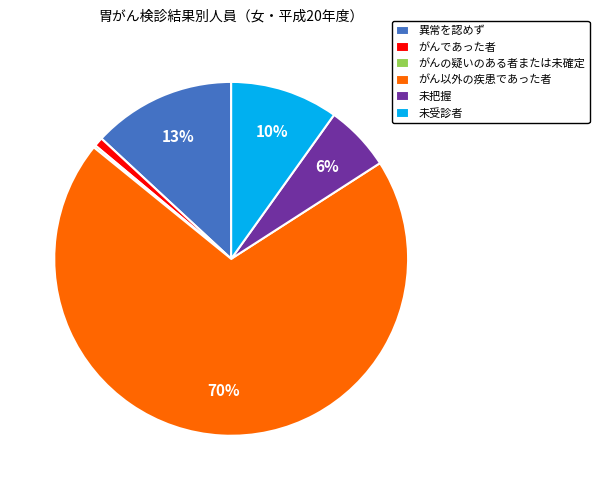

Do 異常を認めず and 未受診者 together represent more than half of the pie?

No